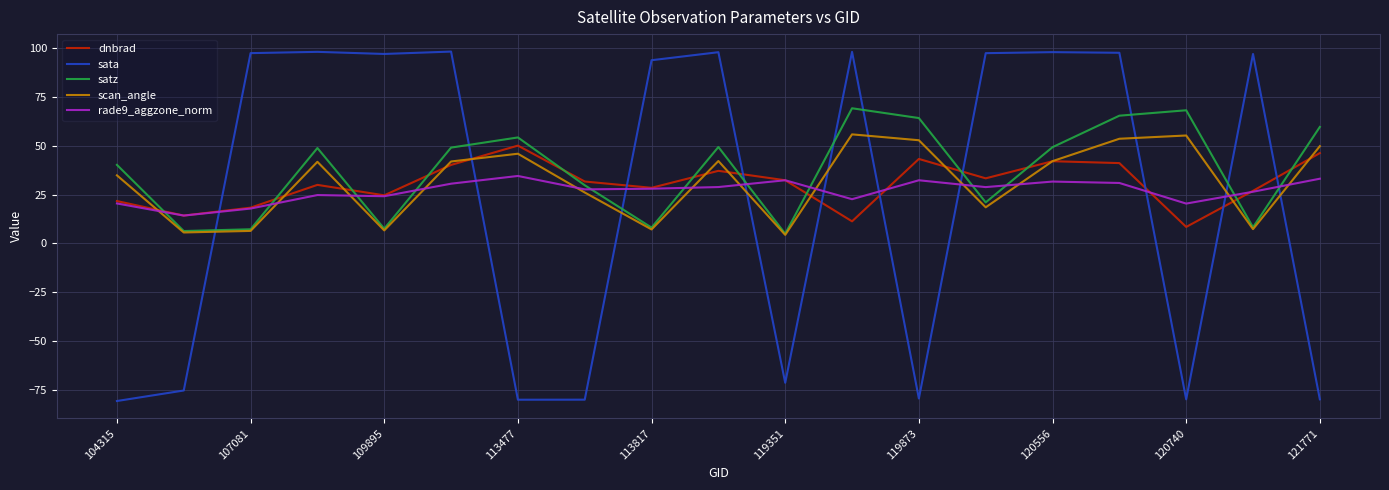

Which series has the widest spread of values?

sata